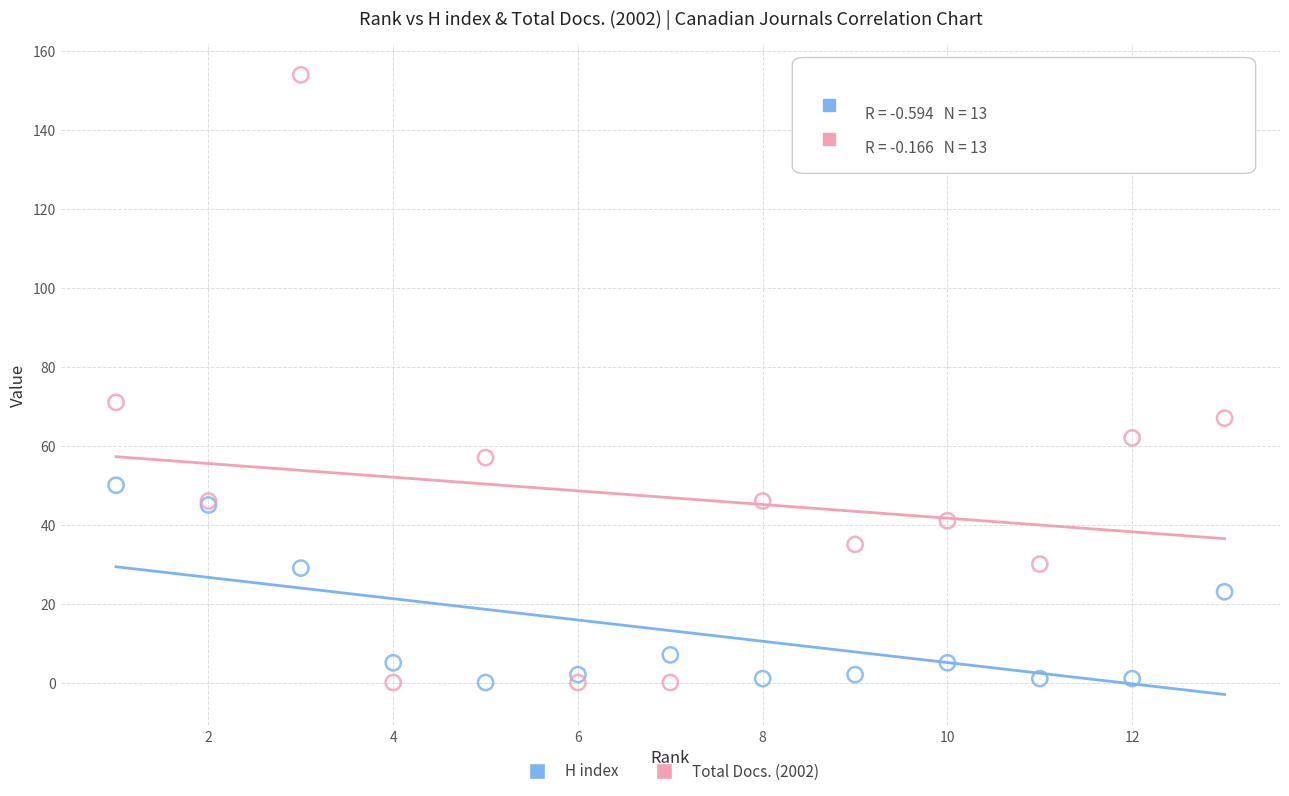

In the H index series, what Y value is closest to 25?

23